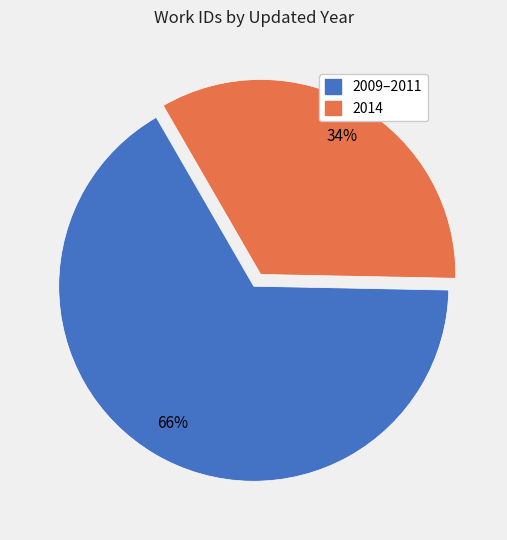

To the nearest percent, what is the average slice percentage?

50%